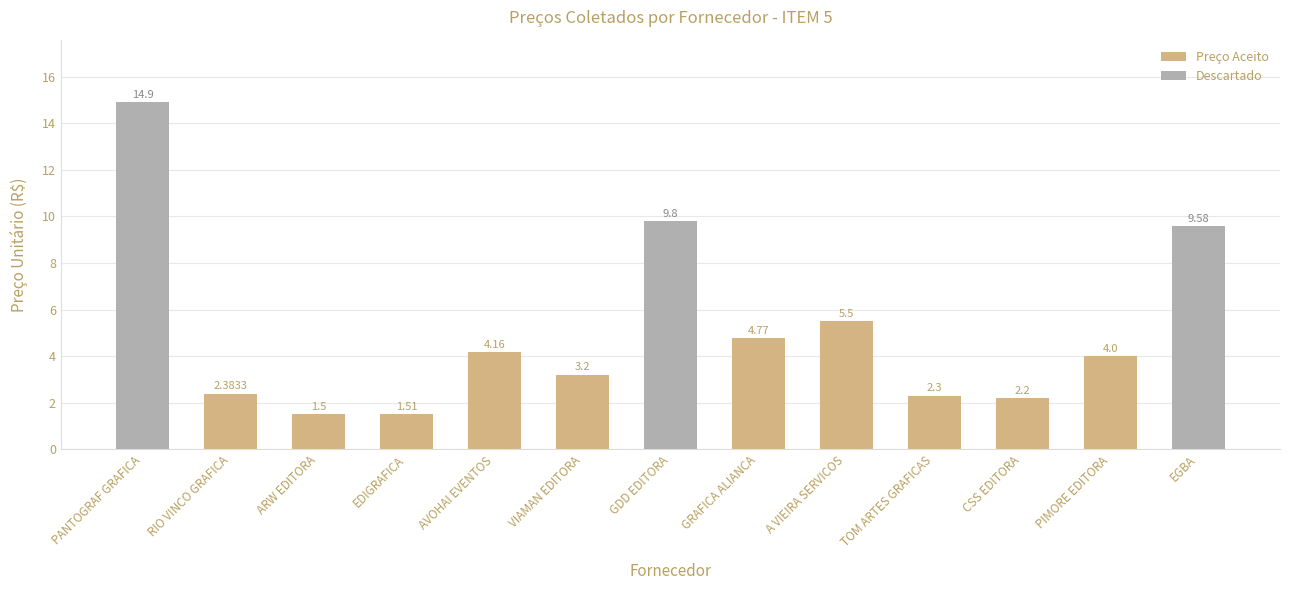

What is the average value?

5.1